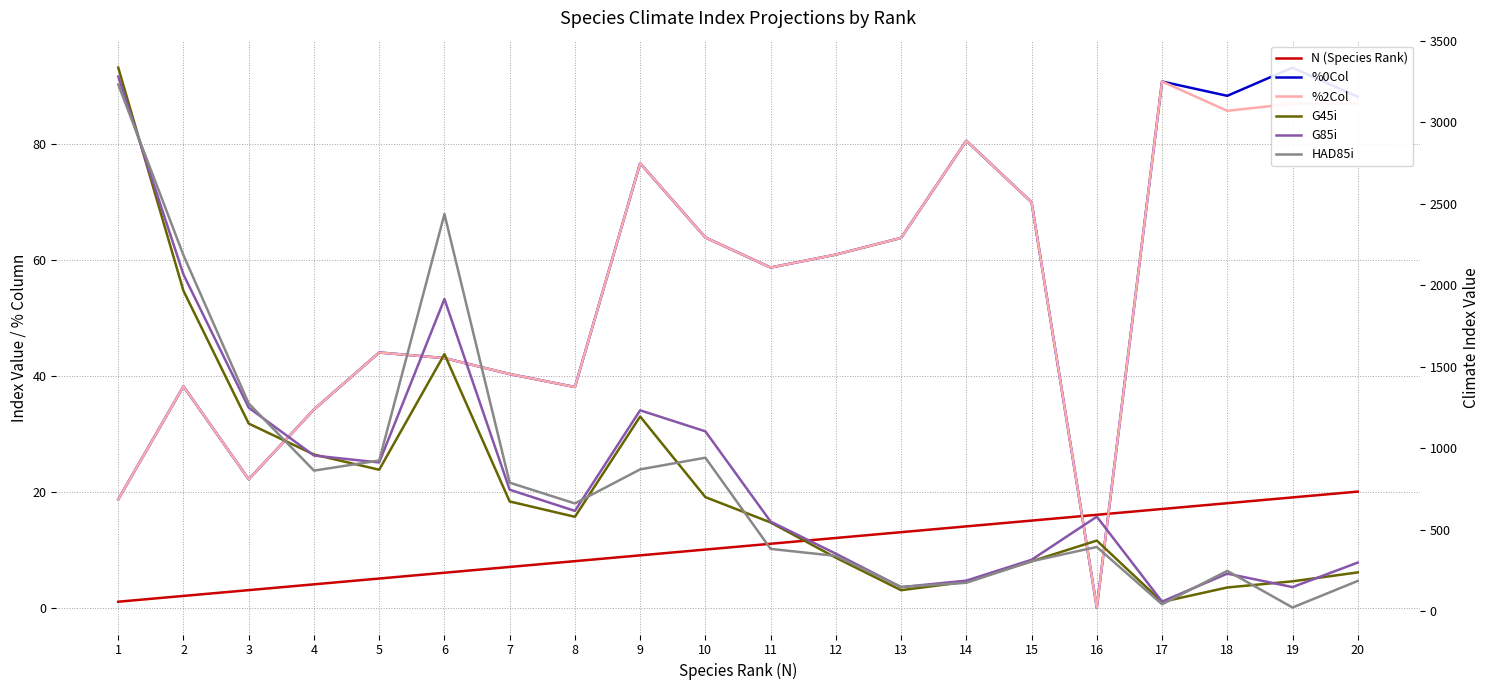

Rank the categories by %0Col value from highest to lowest.

19, 17, 18, 20, 14, 9, 15, 10, 13, 12, 11, 5, 6, 7, 2, 8, 4, 3, 1, 16